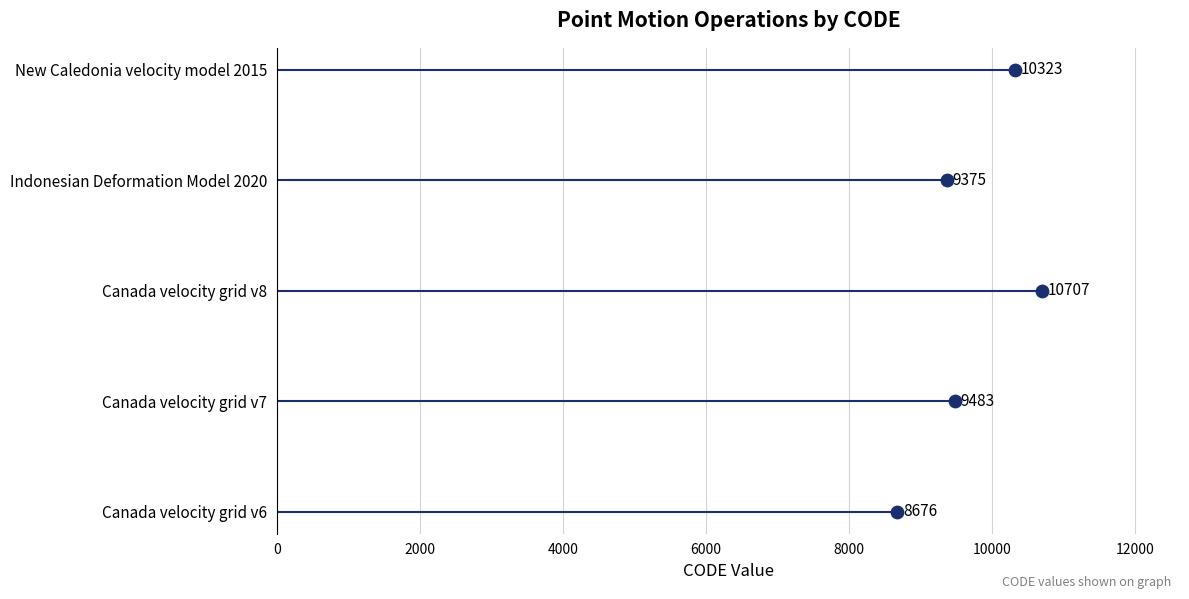

What is the change in value from 4000 to 6000?

+1